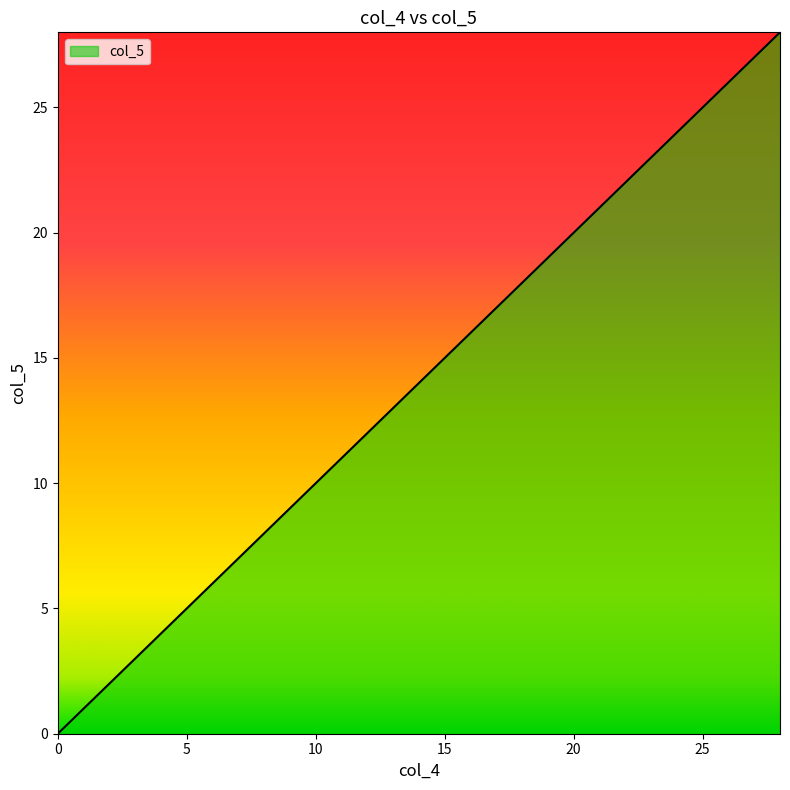

What is the sum of all values?

406